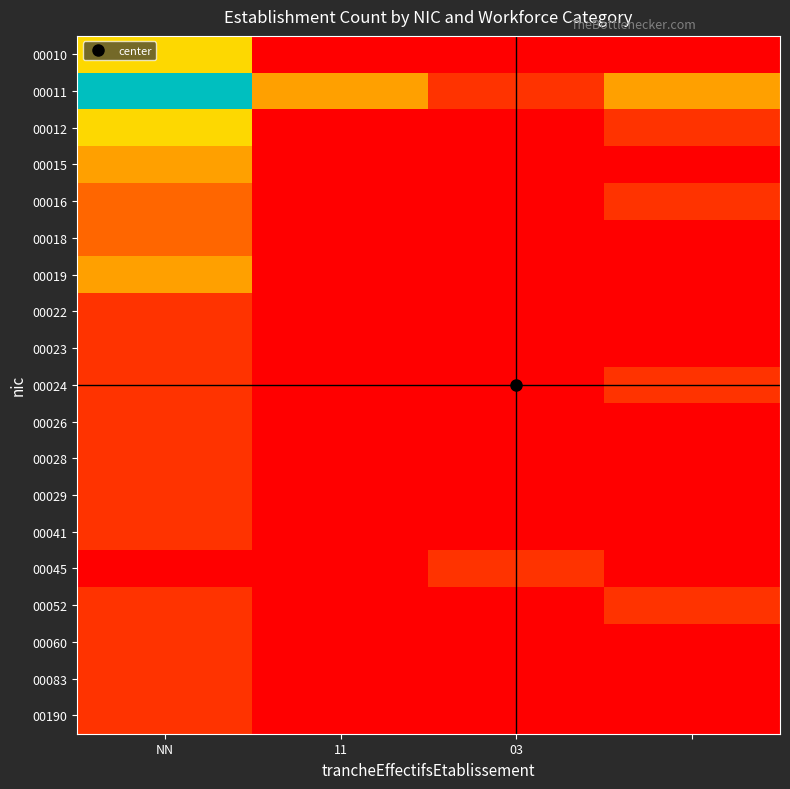

Reading left to right, list all the values displayed in this chart.

00010: 4	0	0	0
00011: 8	3	1	3
00012: 4	0	0	1
00015: 3	0	0	0
00016: 2	0	0	1
00018: 2	0	0	0
00019: 3	0	0	0
00022: 1	0	0	0
00023: 1	0	0	0
00024: 1	0	0	1
00026: 1	0	0	0
00028: 1	0	0	0
00029: 1	0	0	0
00041: 1	0	0	0
00045: 0	0	1	0
00052: 1	0	0	1
00060: 1	0	0	0
00083: 1	0	0	0
00190: 1	0	0	0